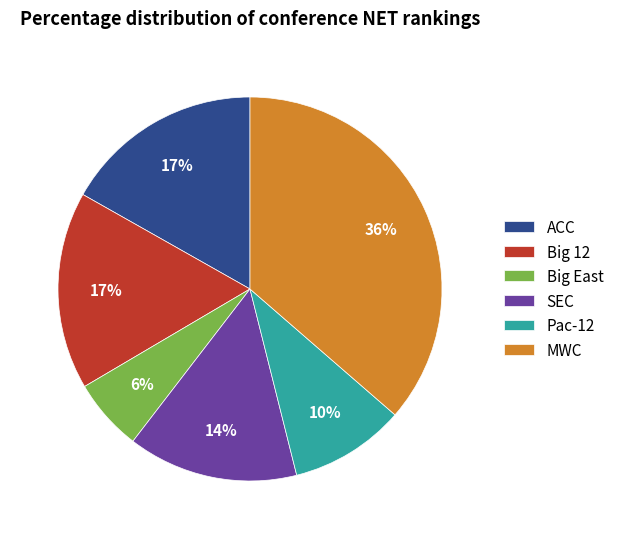

Which category has the smallest portion of the pie?

Big East